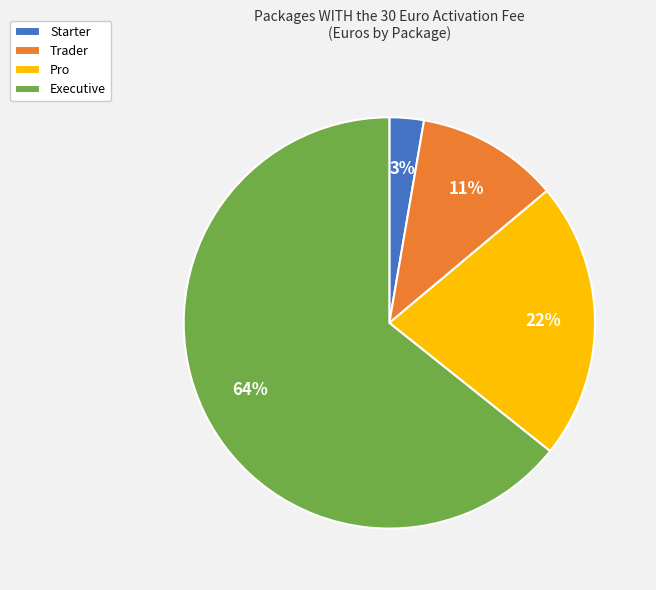

To the nearest percent, what is the difference between the Pro and Trader slice percentages?

11%